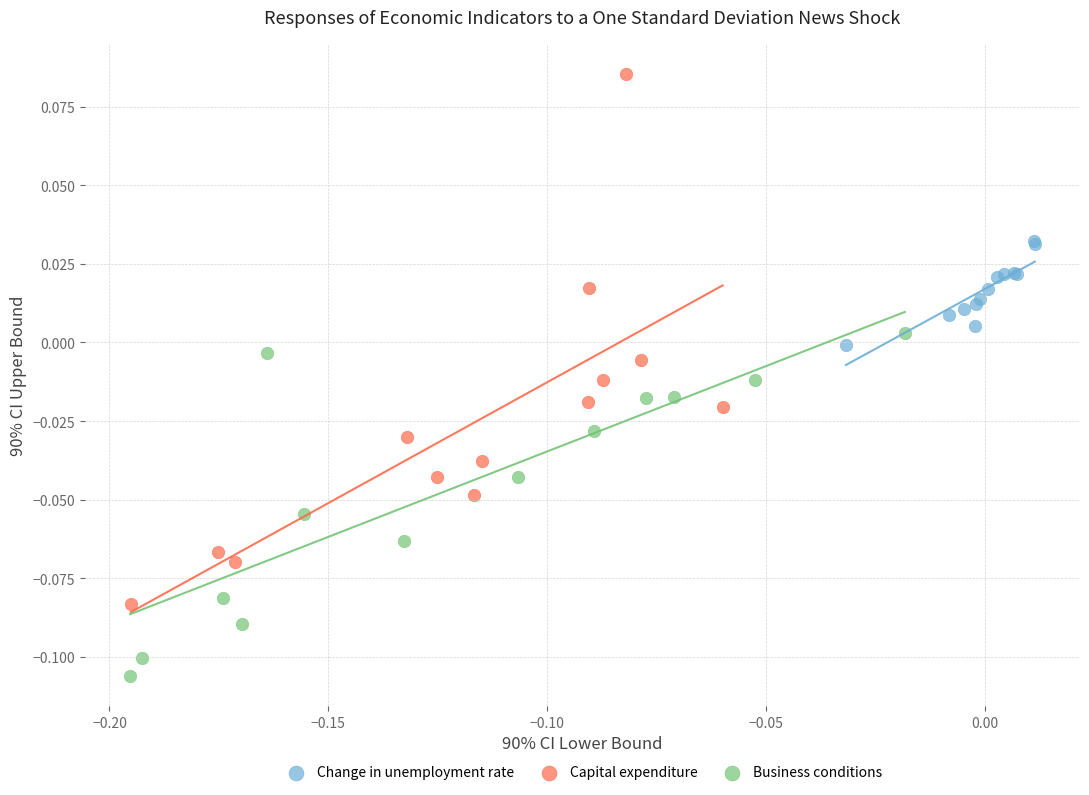

Which series reaches the minimum Y coordinate?

Business conditions